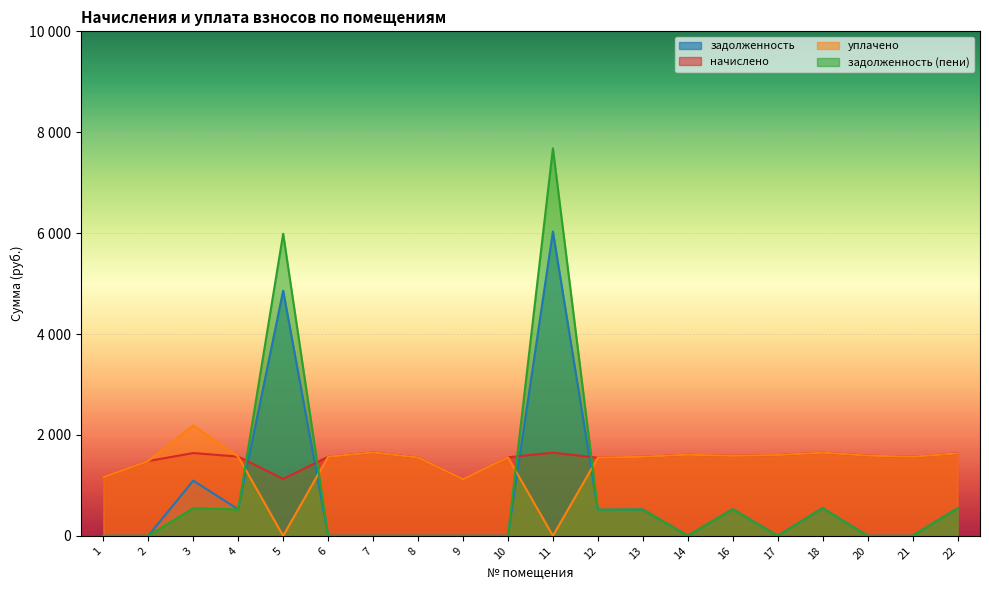

What is the difference between the second highest and minimum values in the уплачено series?

1651.8